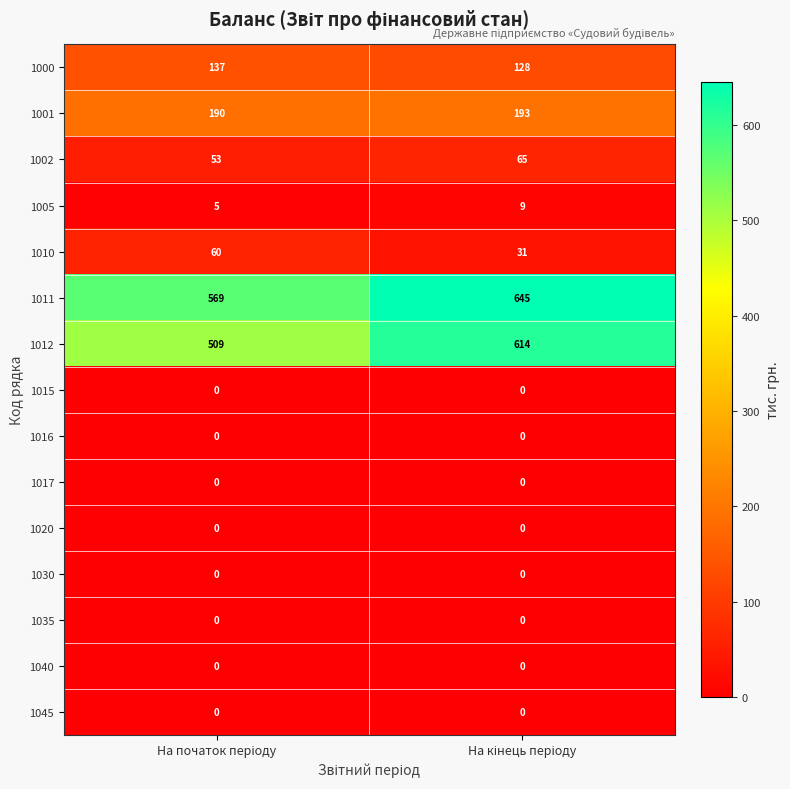

How many distinct data groups are displayed?

15